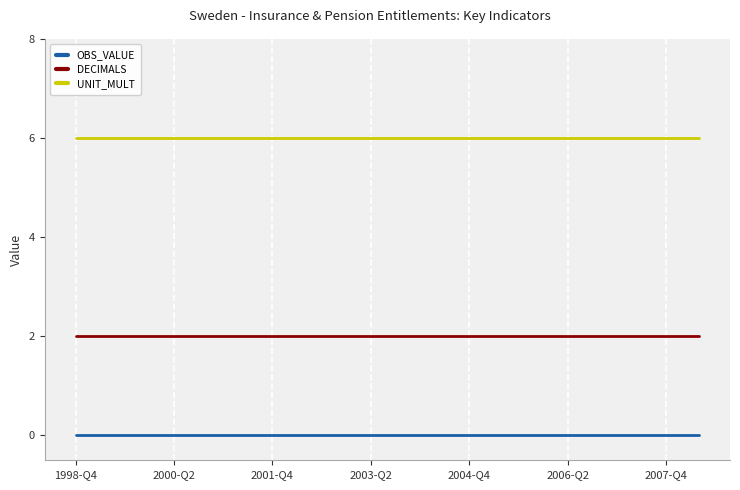

Is this an area chart (filled region under the line)?

No